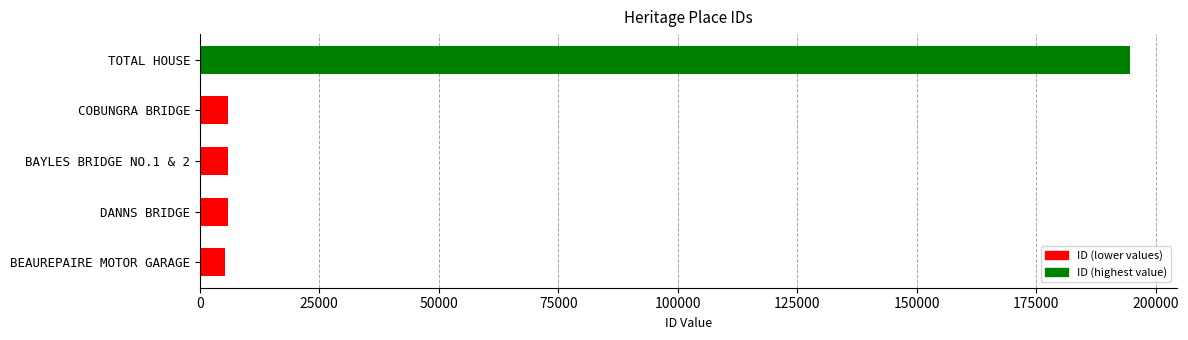

What is the maximum value shown in the chart?

194652